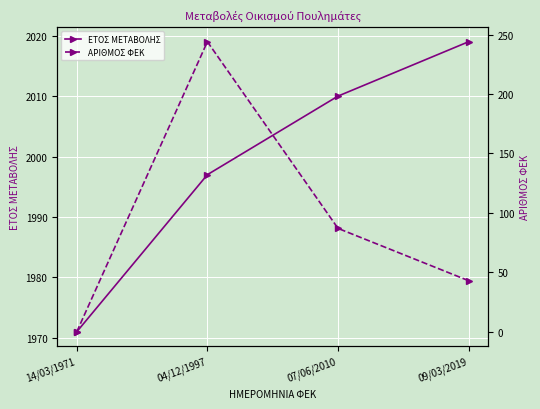

How many data points in ΕΤΟΣ ΜΕΤΑΒΟΛΗΣ are less than 2010?

2